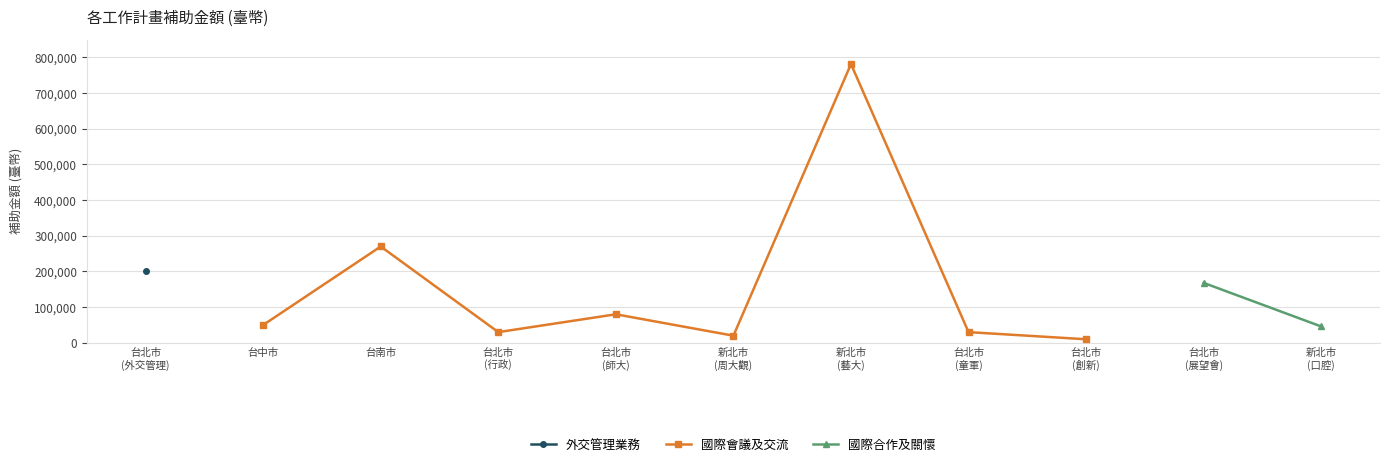

How many data points in 國際會議及交流 are less than 50000?

4